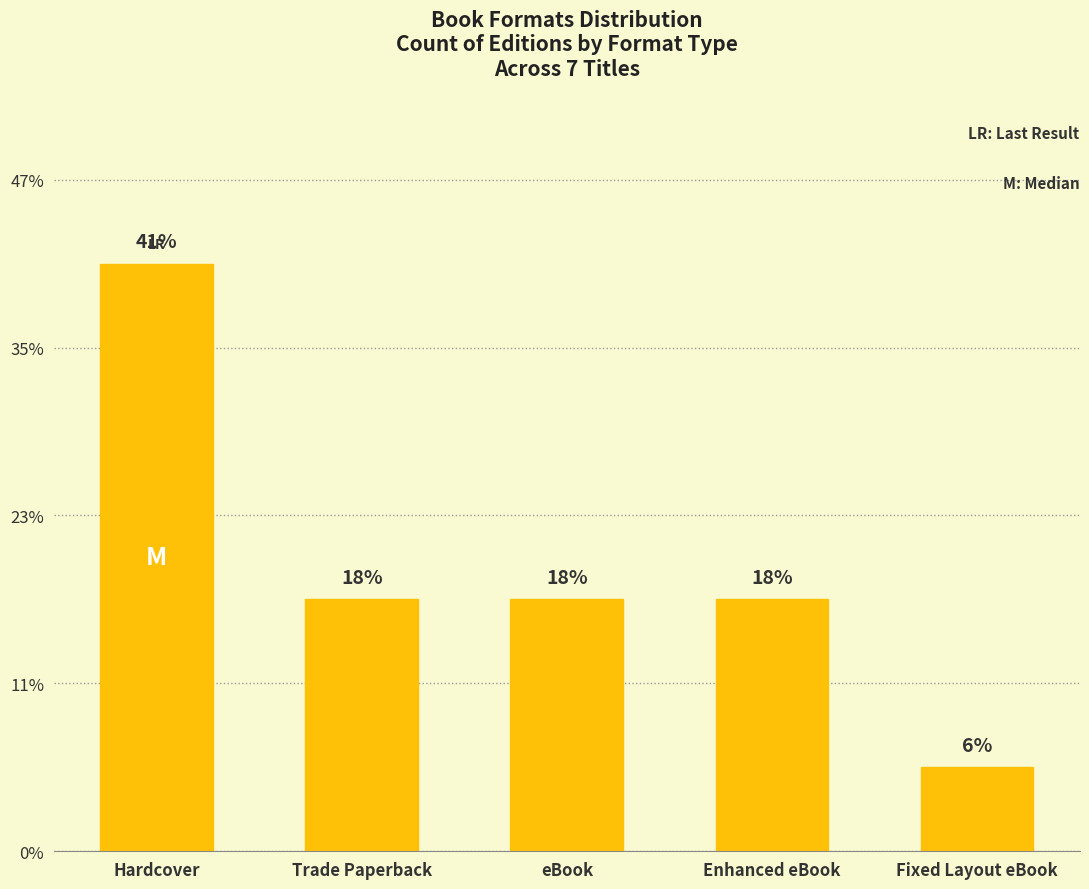

Are the bars horizontal?

No